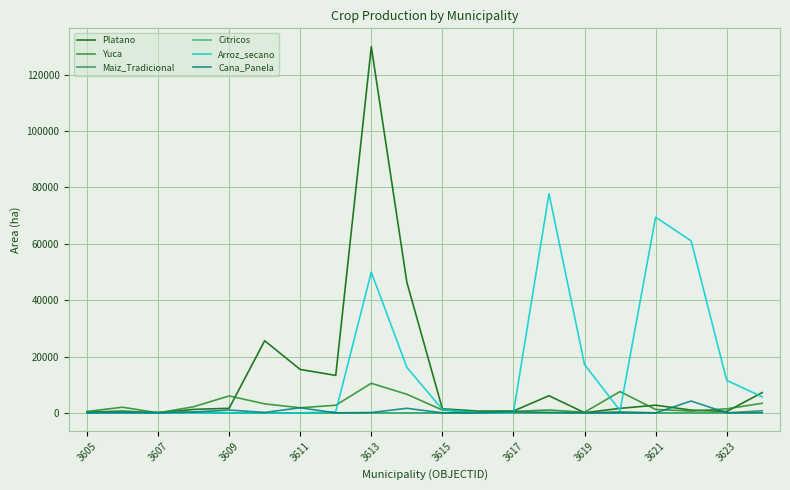

Which series has the widest spread of values?

Platano